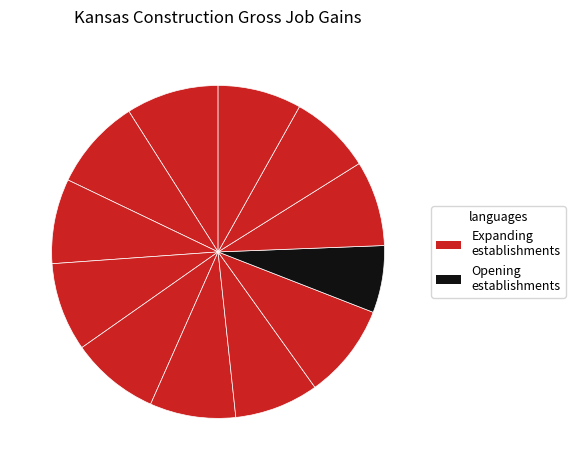

To the nearest percent, what is the average slice percentage?

8%